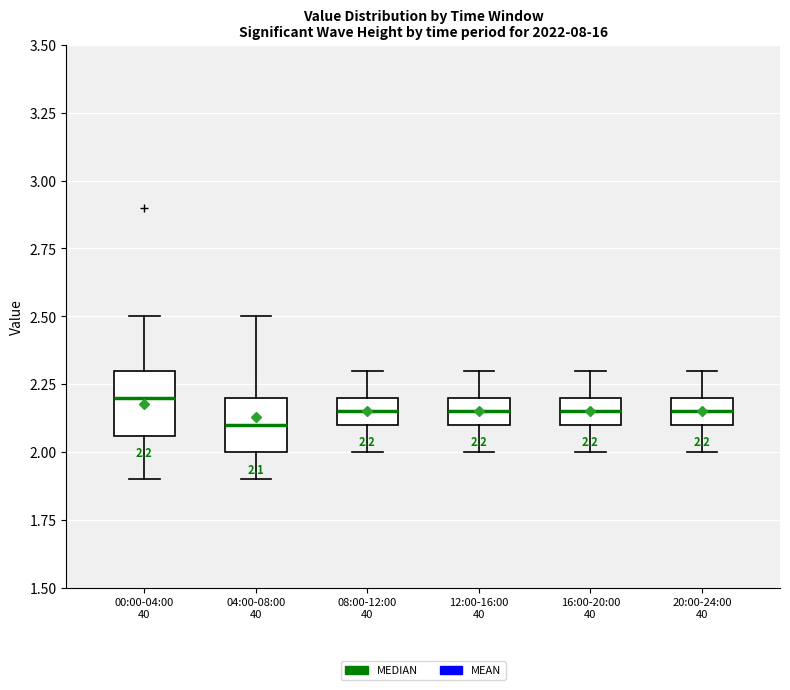

Which box has the lowest median line?

04:00-08:00 40